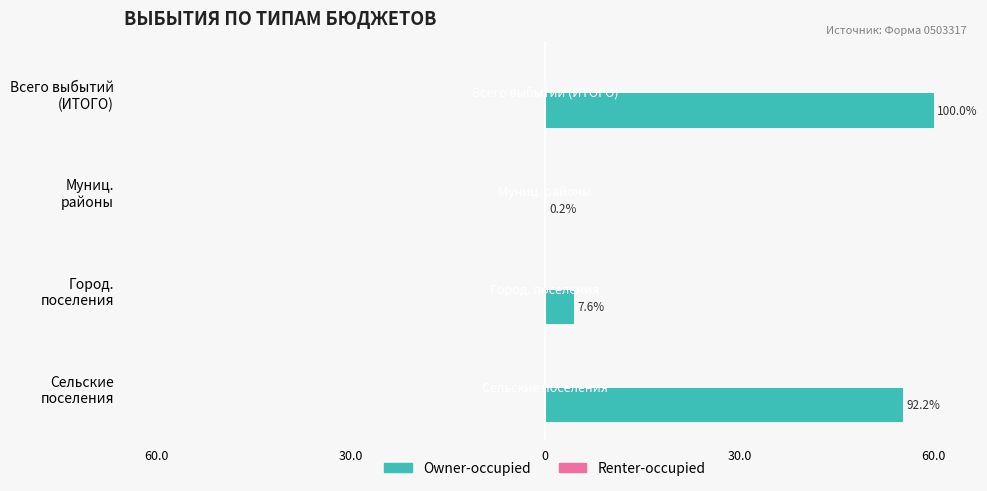

Are the bars horizontal?

Yes